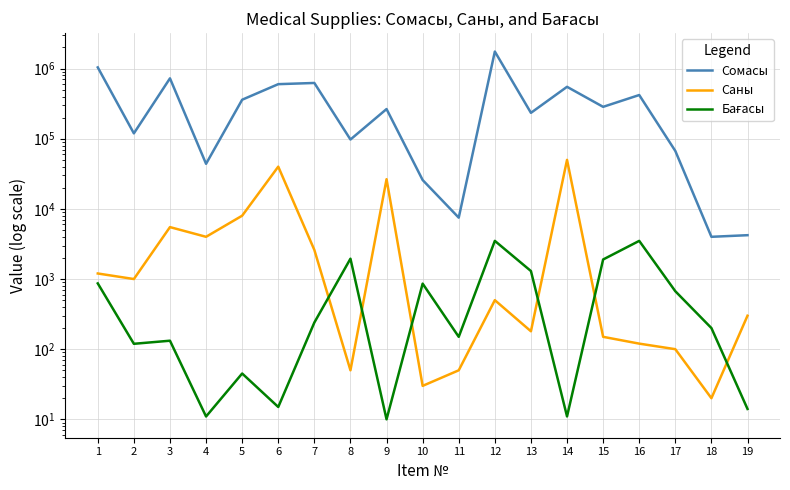

Between 1 and 12, which series saw the biggest shift?

Сомасы